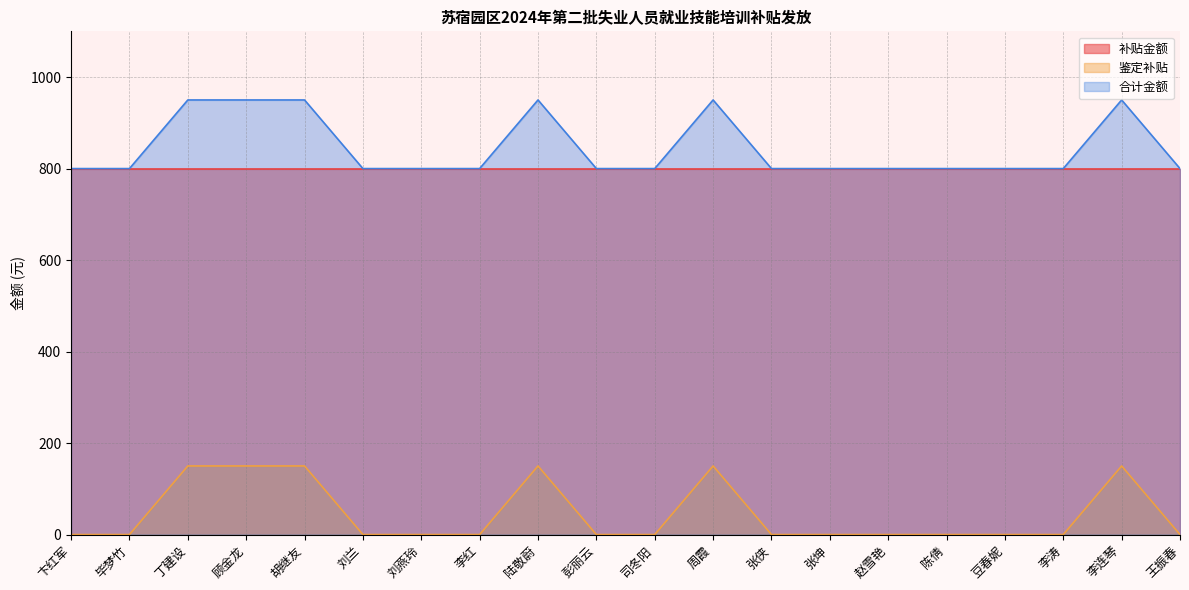

What is the maximum value for 合计金额?

950